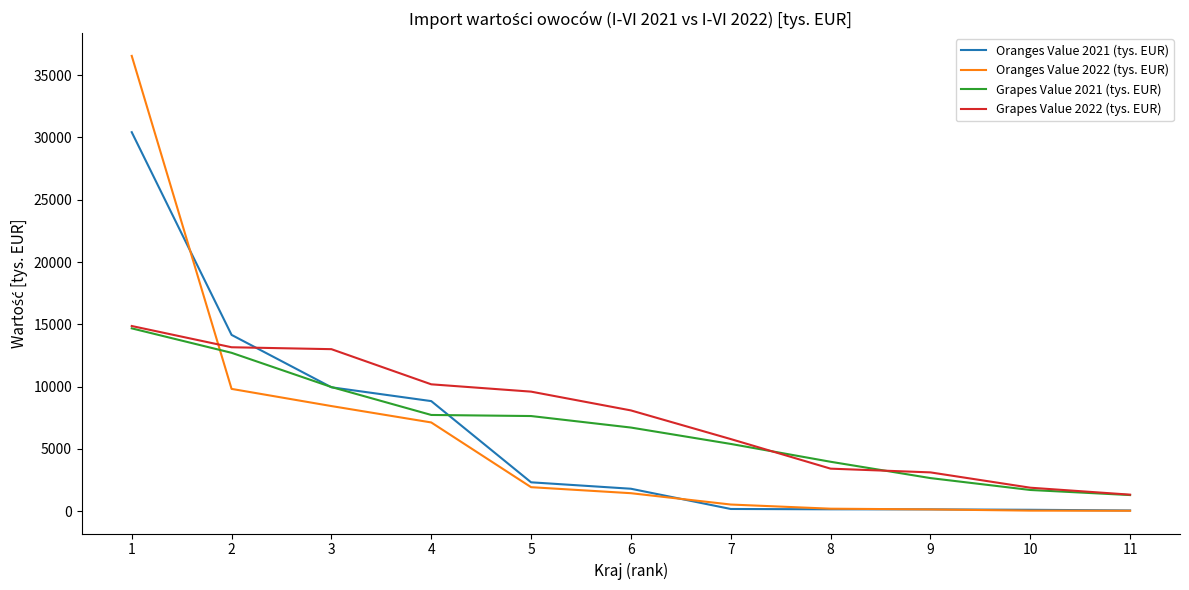

Is the value of Oranges Value 2021 (tys. EUR) at 5 greater than the value of Oranges Value 2022 (tys. EUR) at 4?

No